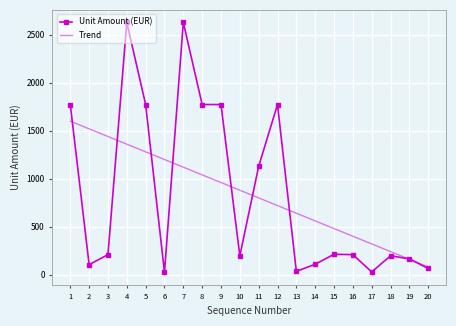

Which category has the lowest value in the Trend series?

20